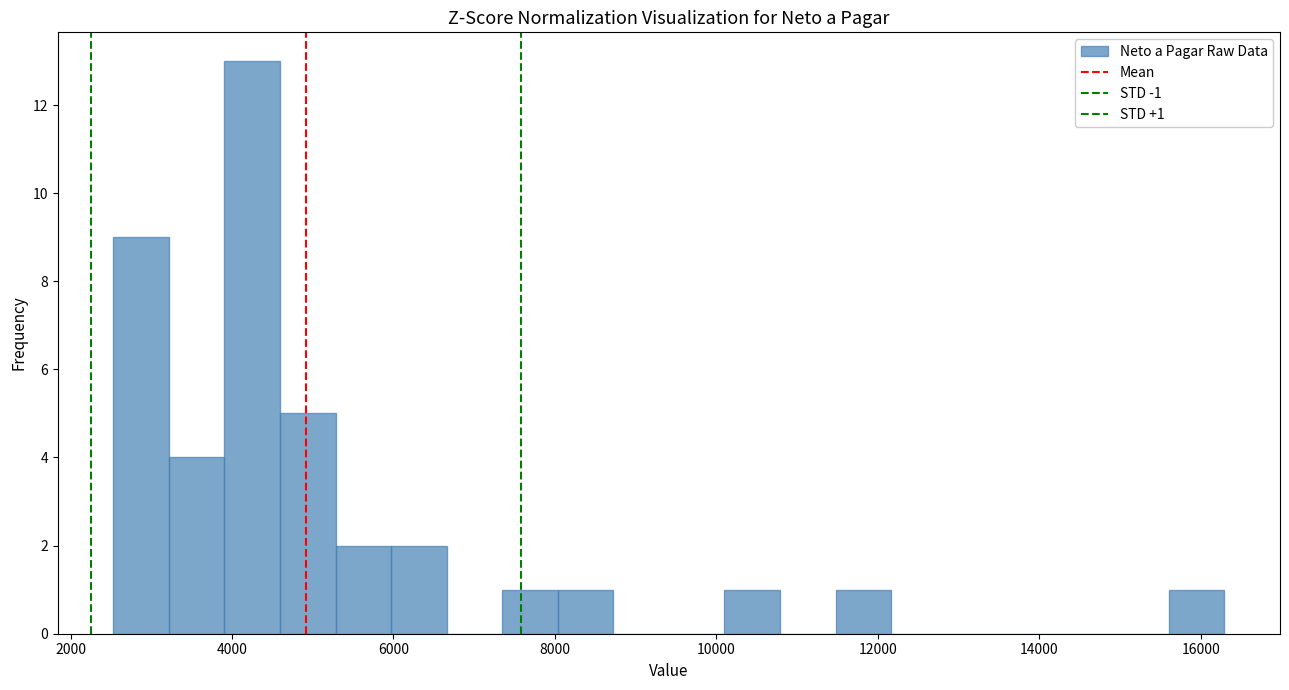

Read against the x-axis, roughly where is the centre of the tallest bar?

4200